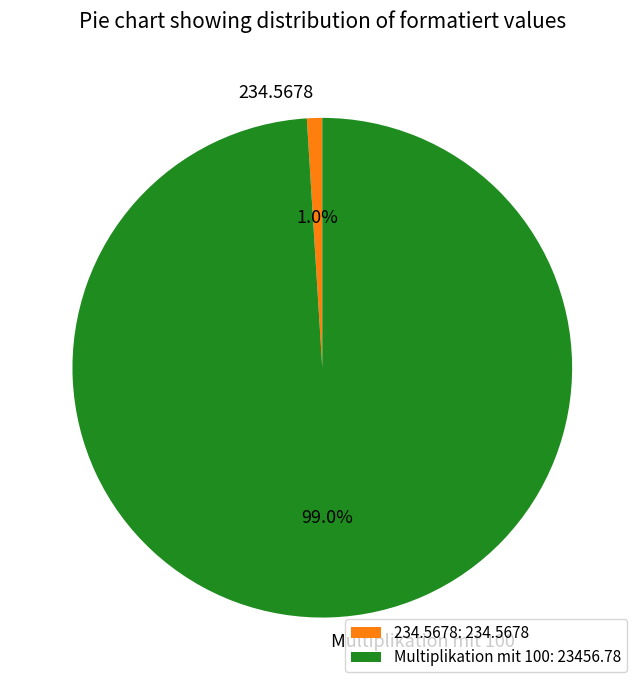

Between 234.5678 and Multiplikation mit 100, which is larger?

Multiplikation mit 100